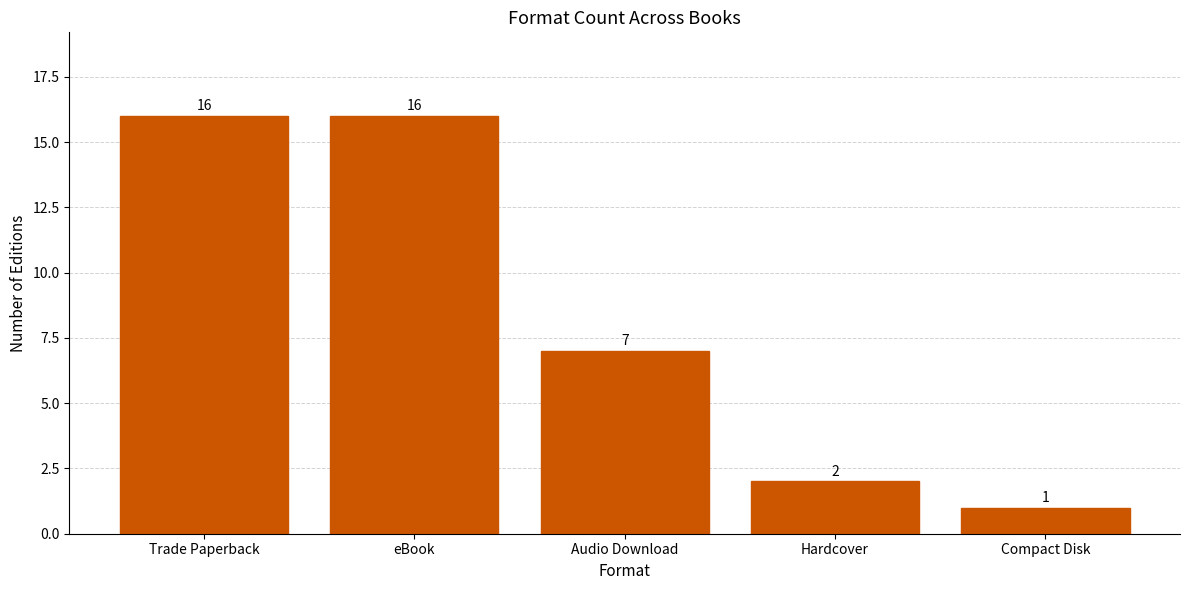

What position from the right is Compact Disk?

1